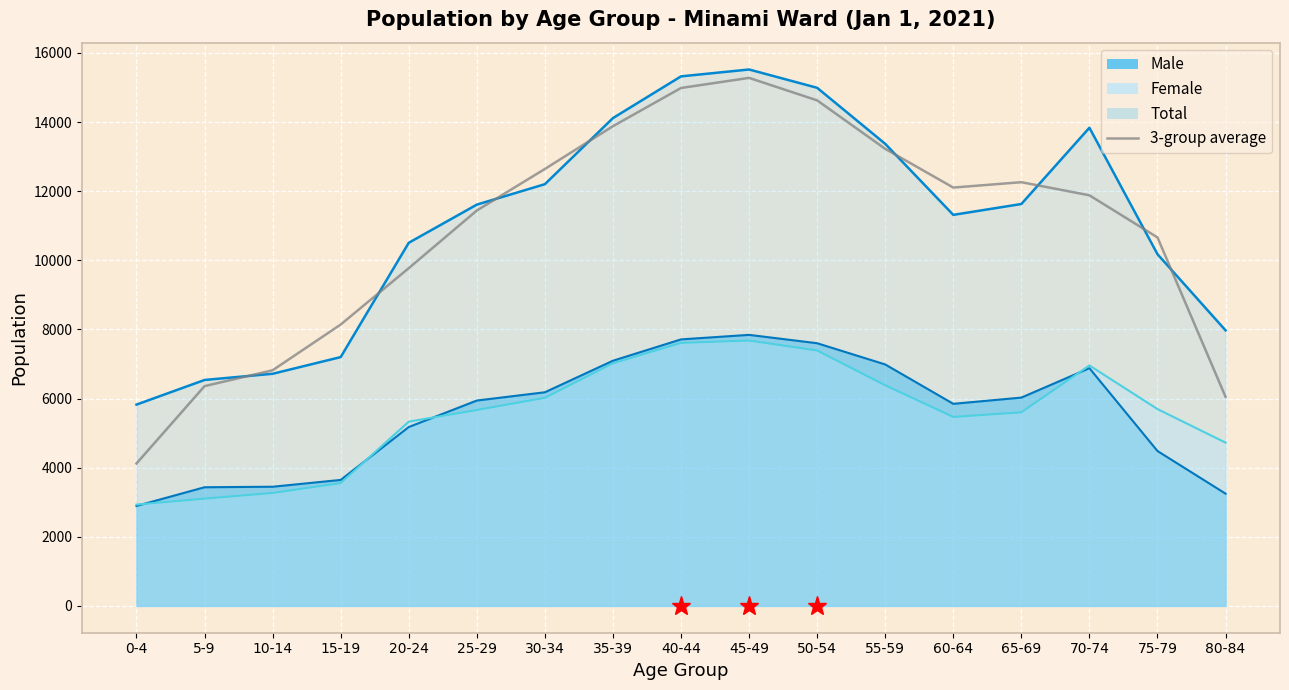

Which label corresponds to the largest value in the chart?

45-49